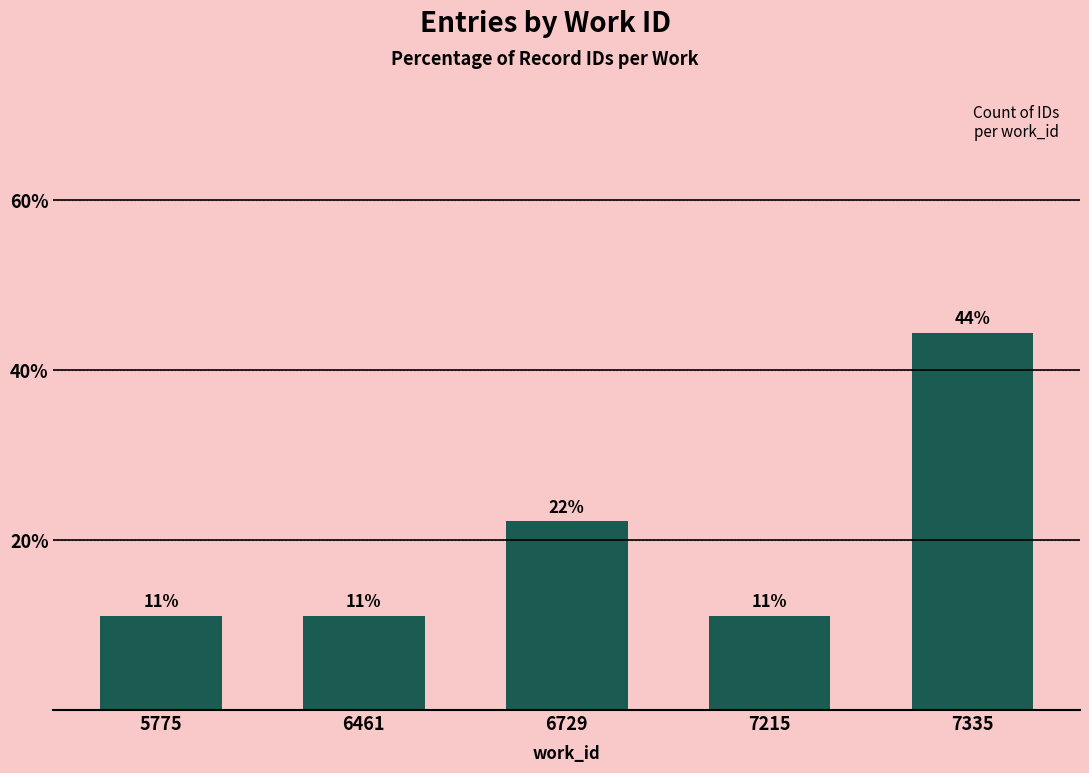

How many bars are there in total?

5